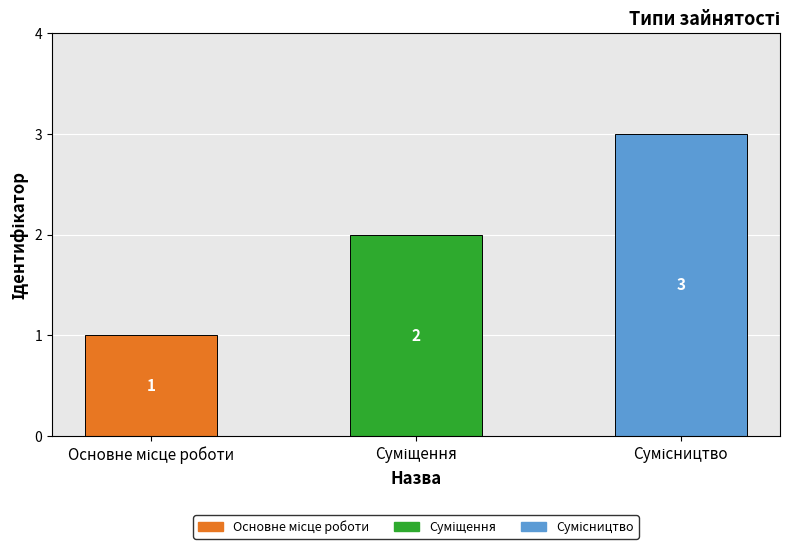

How many distinct data groups are displayed?

1